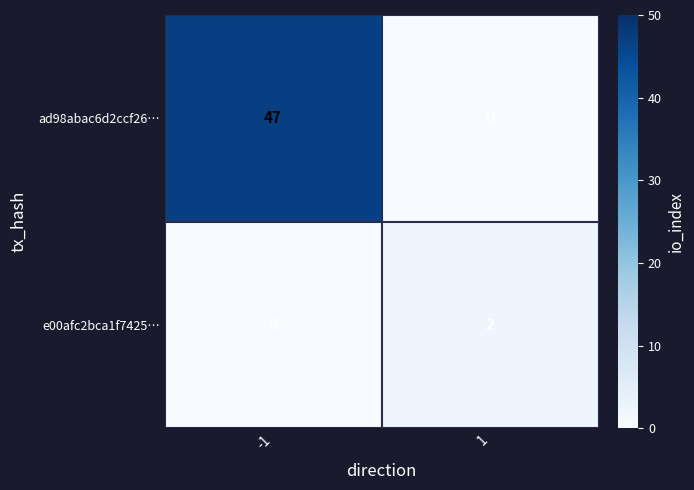

Reading right to left, transcribe all the data shown in this chart.

ad98abac6d2ccf26…: 0	47
e00afc2bca1f7425…: 2	0